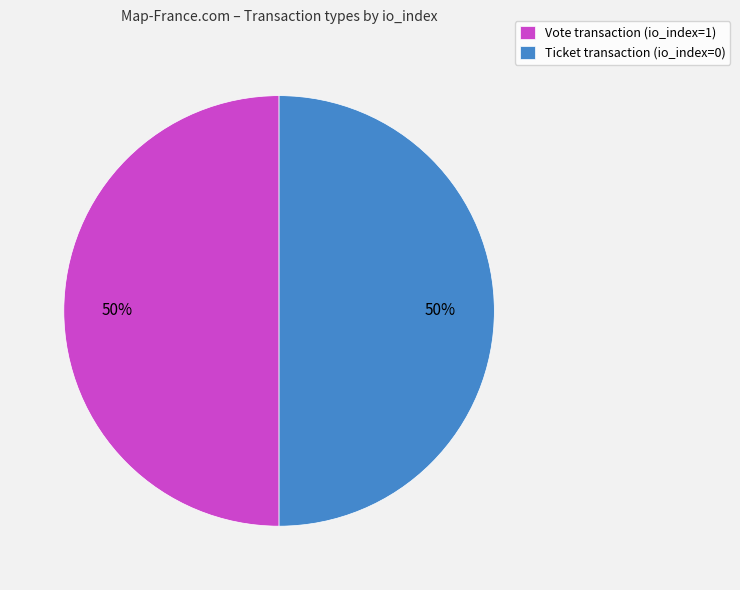

To the nearest percent, what is the difference between the largest and smallest slice percentages?

0%